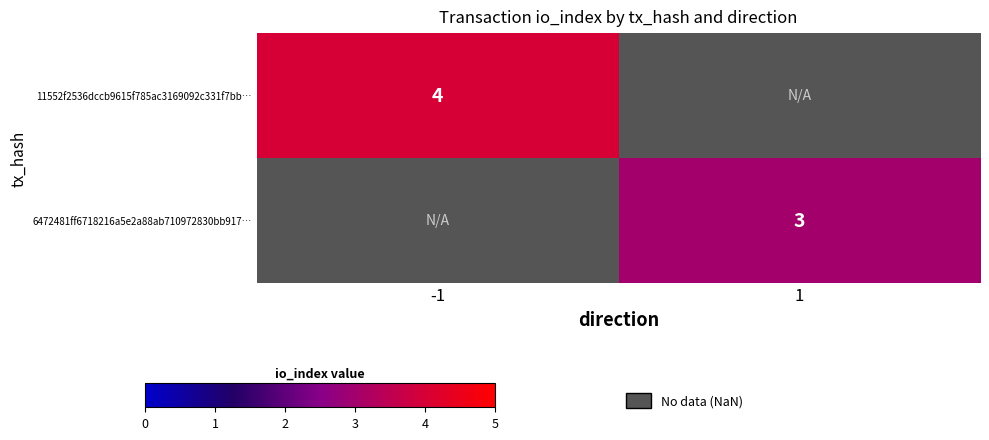

How many series are shown in this chart?

2